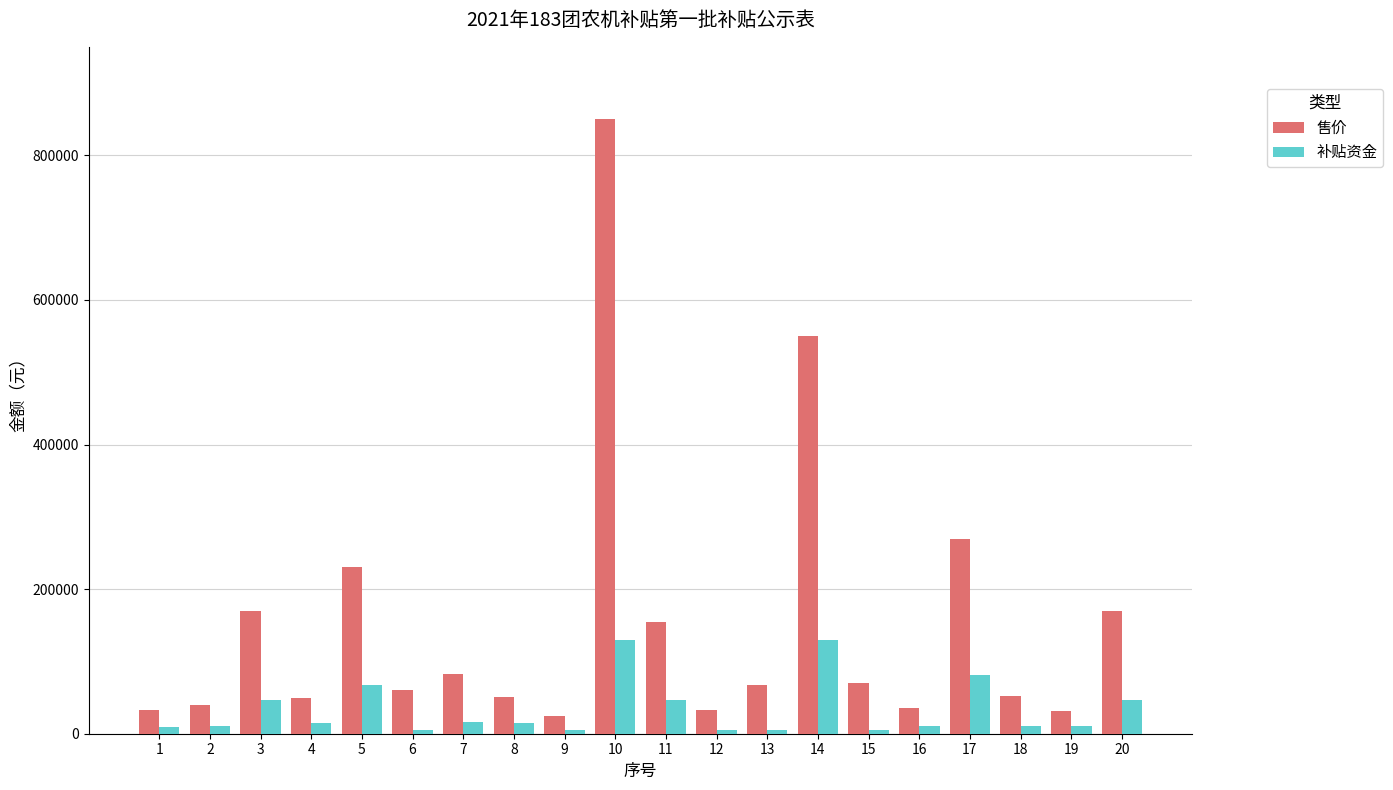

How many groups of bars are there?

20